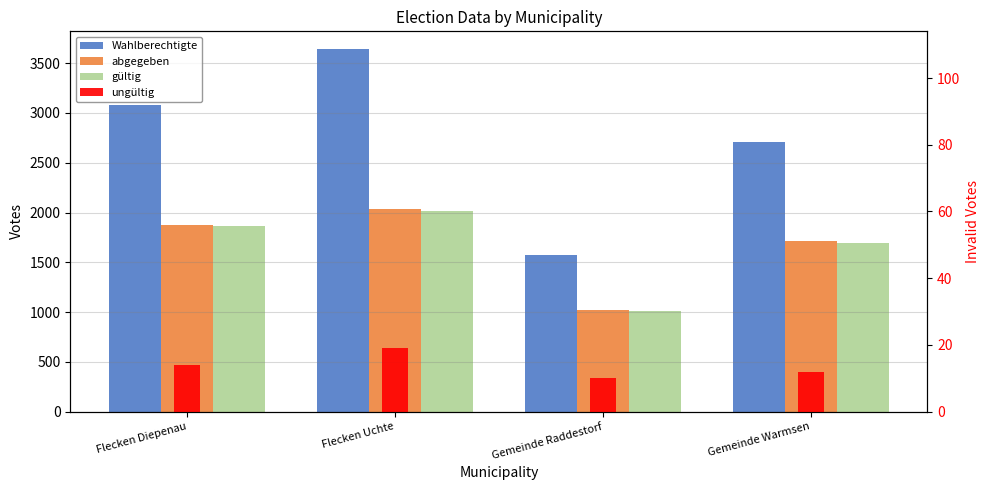

Does the chart contain any negative values?

No